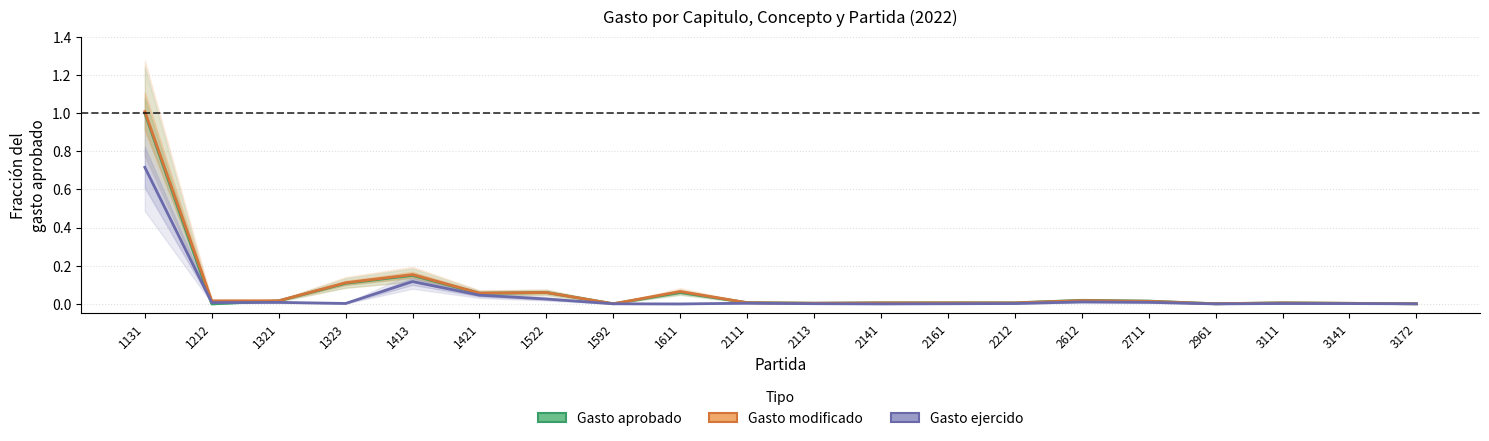

What is the greatest value displayed?

1.0